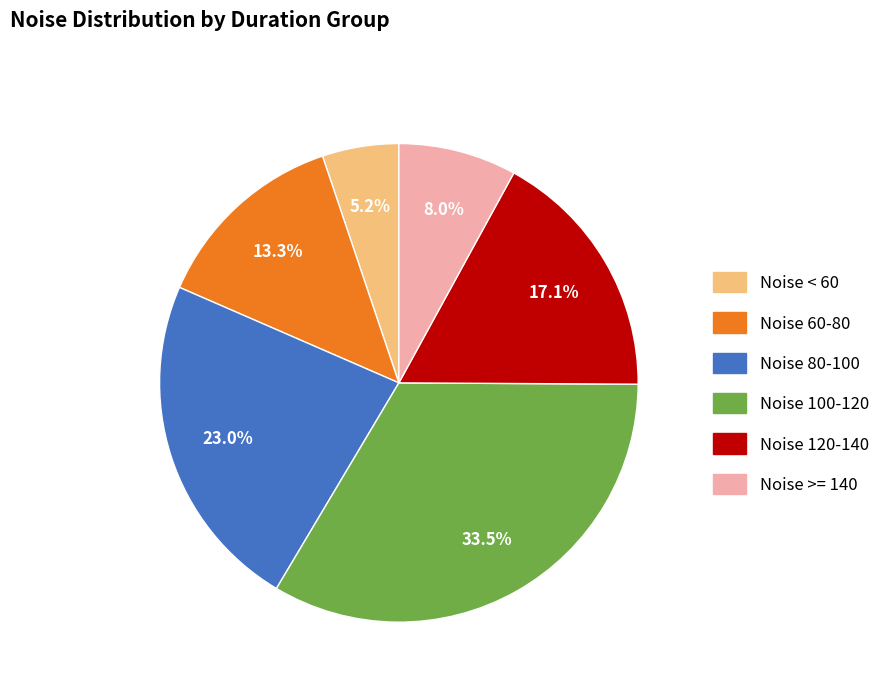

Is there any slice that represents more than half of the pie?

No